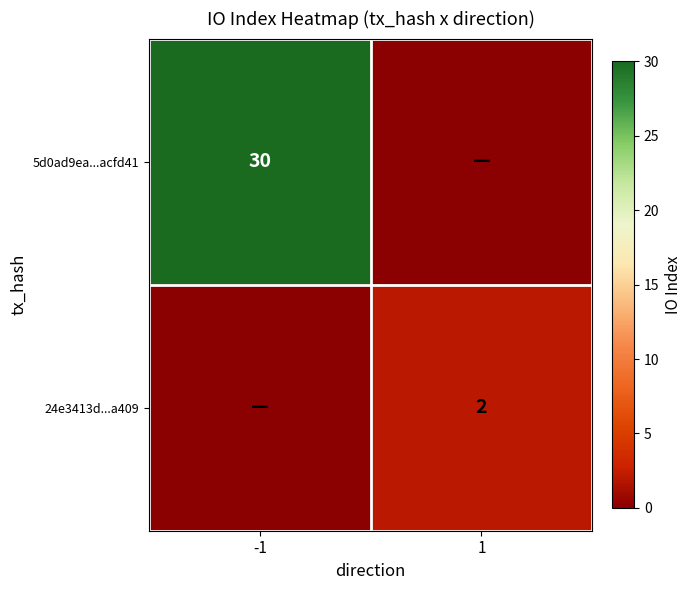

The 5d0ad9ea...acfd41 series shows 13 at -1. True or false?

False